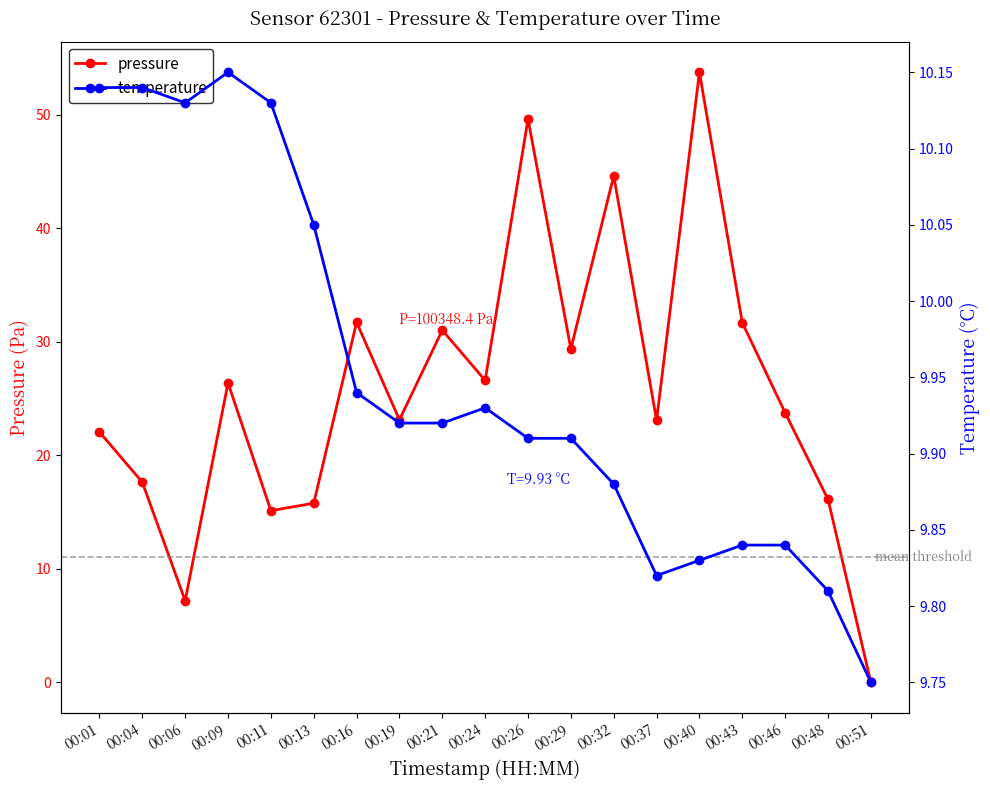

True or false: pressure and temperature intersect in this chart.

True